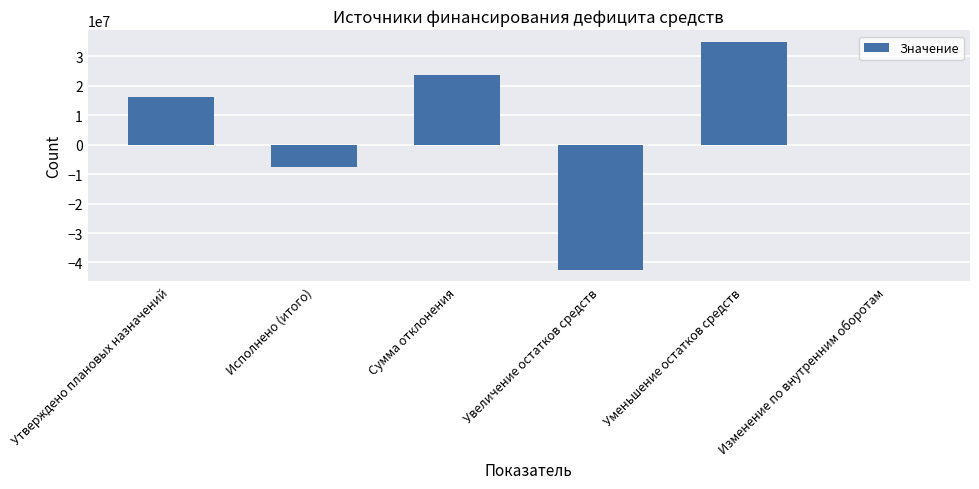

What is the maximum value shown in the chart?

34892343.7